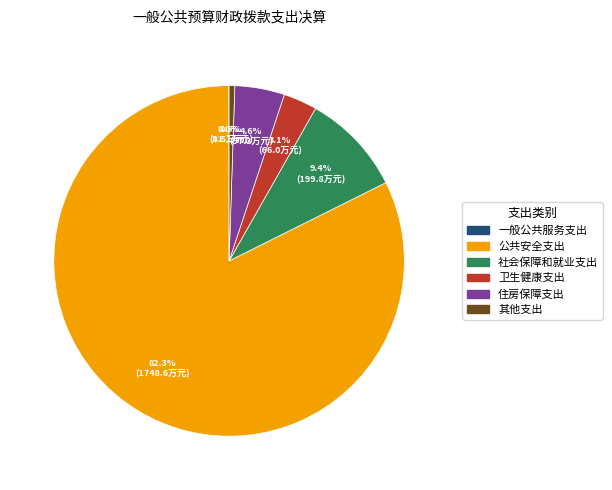

Which has a higher value, 其他支出 or 公共安全支出?

公共安全支出